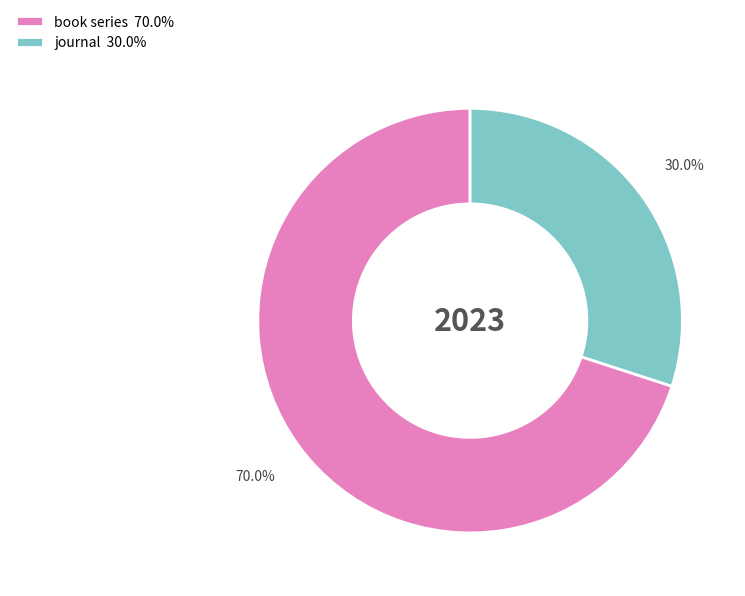

Is it true that journal is 30% of the pie?

True